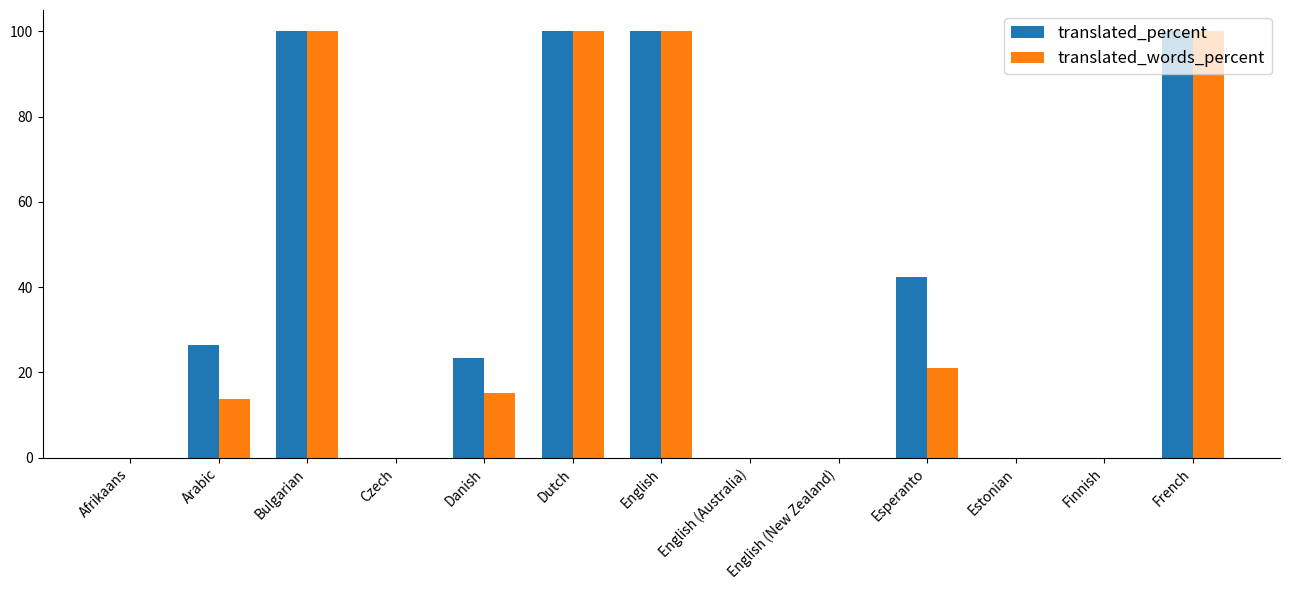

Reading right to left, transcribe all the data shown in this chart.

translated_percent: 100.0	0.0	0.0	42.3	0.0	0.0	100.0	100.0	23.5	0.0	100.0	26.4	0.0
translated_words_percent: 100.0	0.0	0.0	21.0	0.0	0.0	100.0	100.0	15.2	0.0	100.0	13.8	0.0